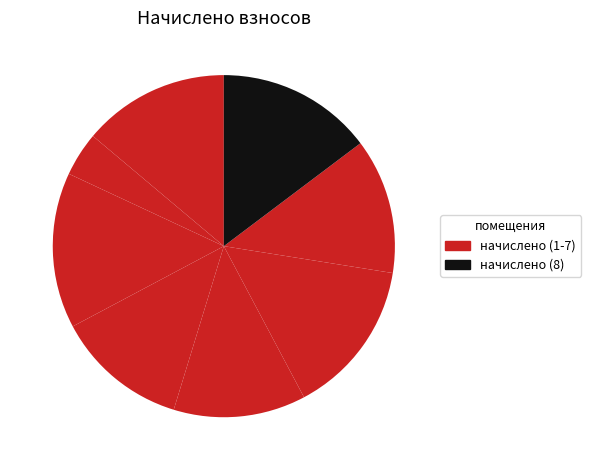

What is the largest slice in the pie chart?

3